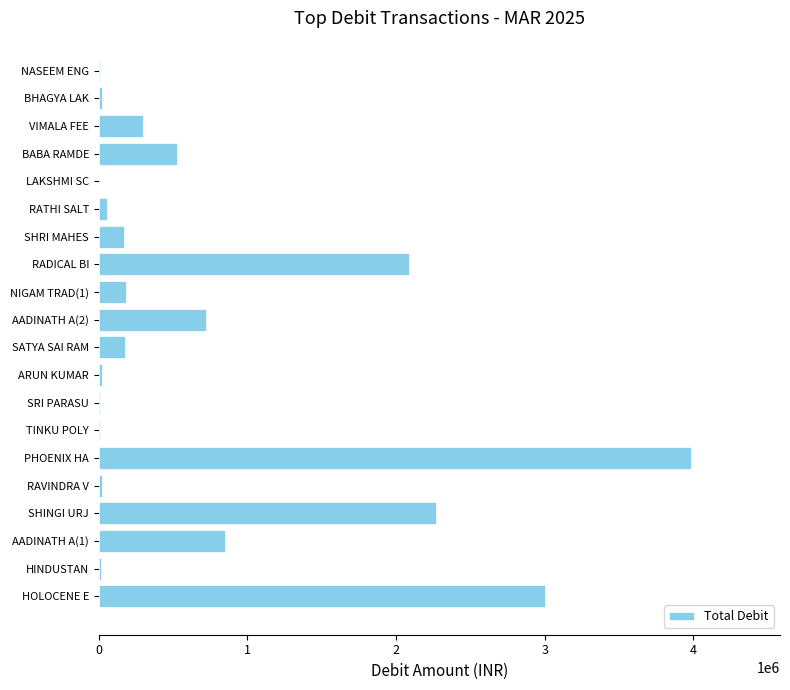

At which label is the value closest to 1994793?

RADICAL BI